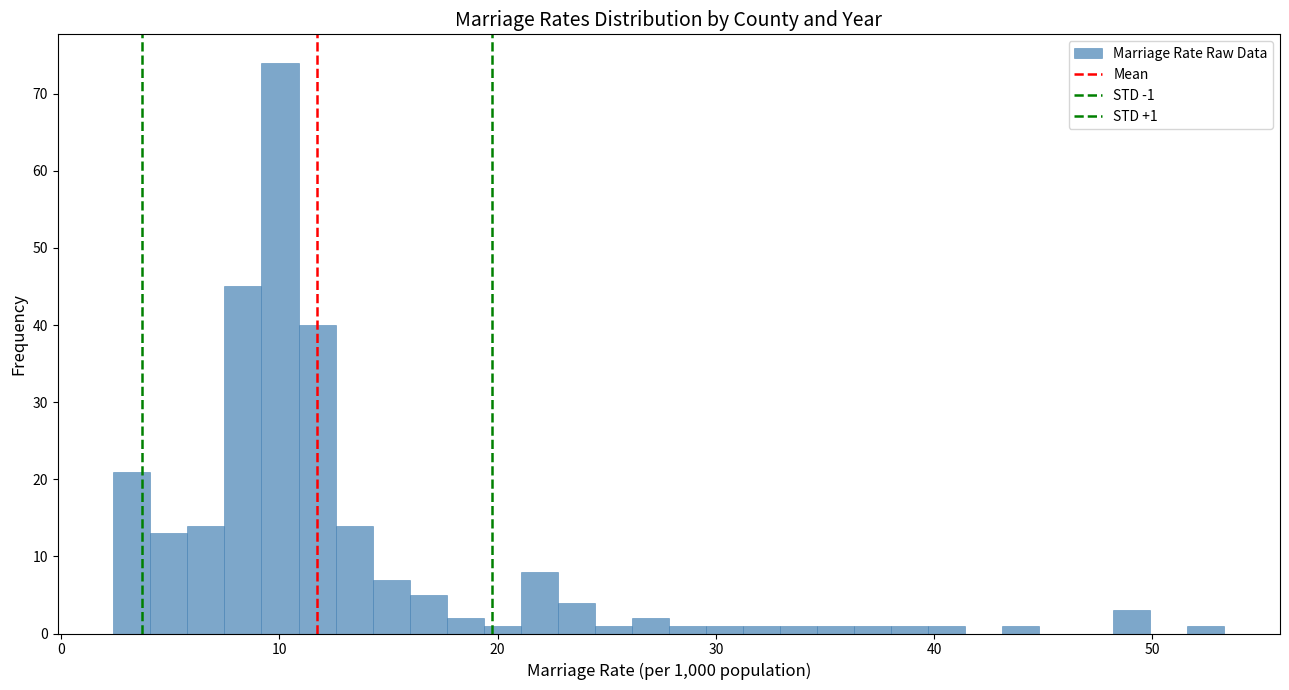

Read against the x-axis, roughly where is the centre of the tallest bar?

10